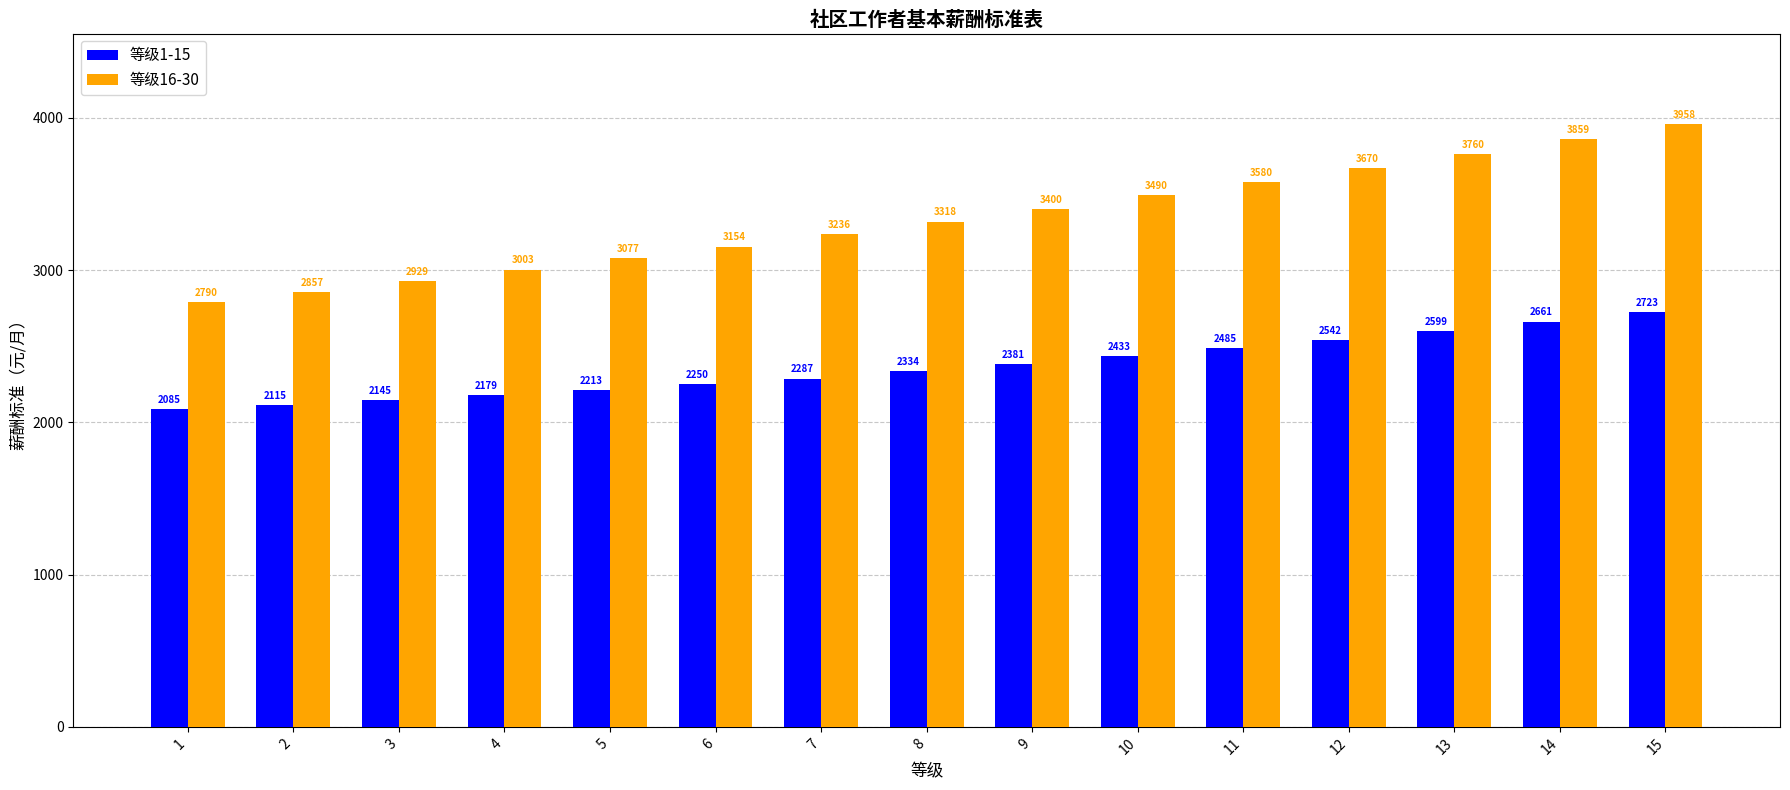

Does the chart contain stacked bars?

No